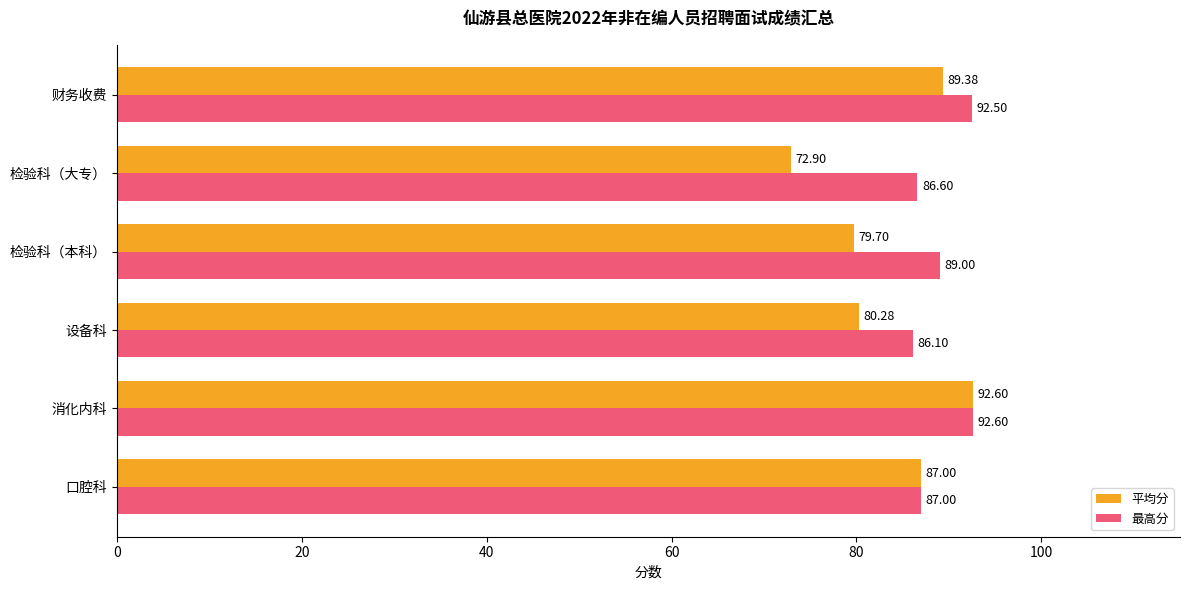

Which series has the widest spread of values?

平均分